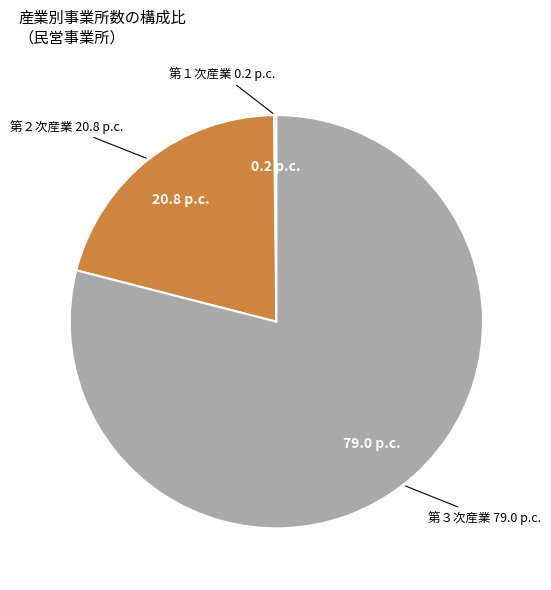

True or false: 第３次産業 accounts for 79% of the total.

True